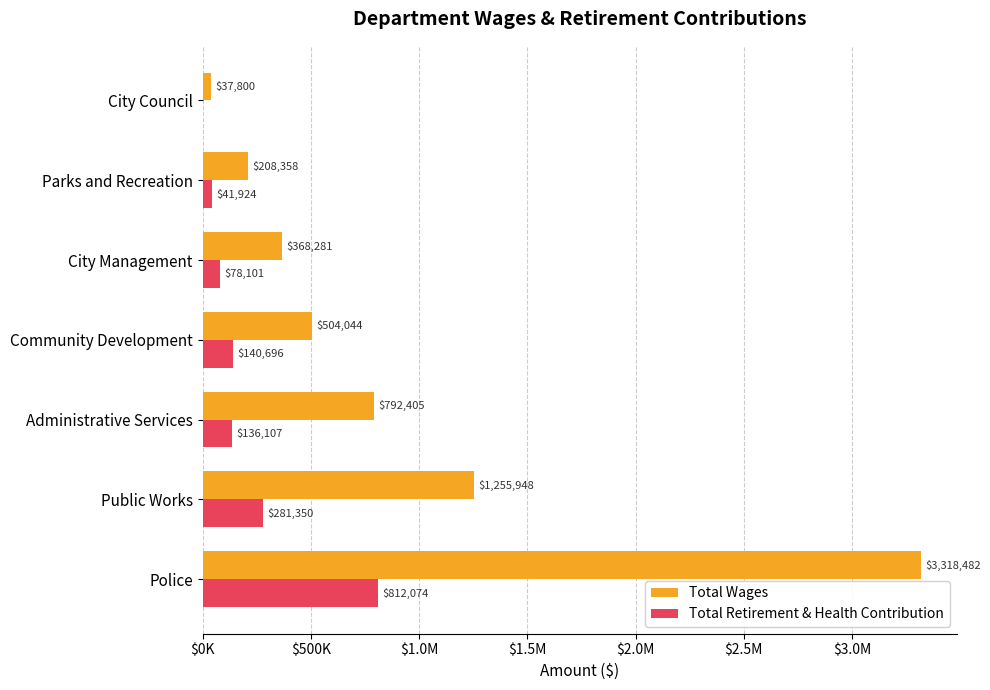

Which series has the largest total across all categories?

Total Wages